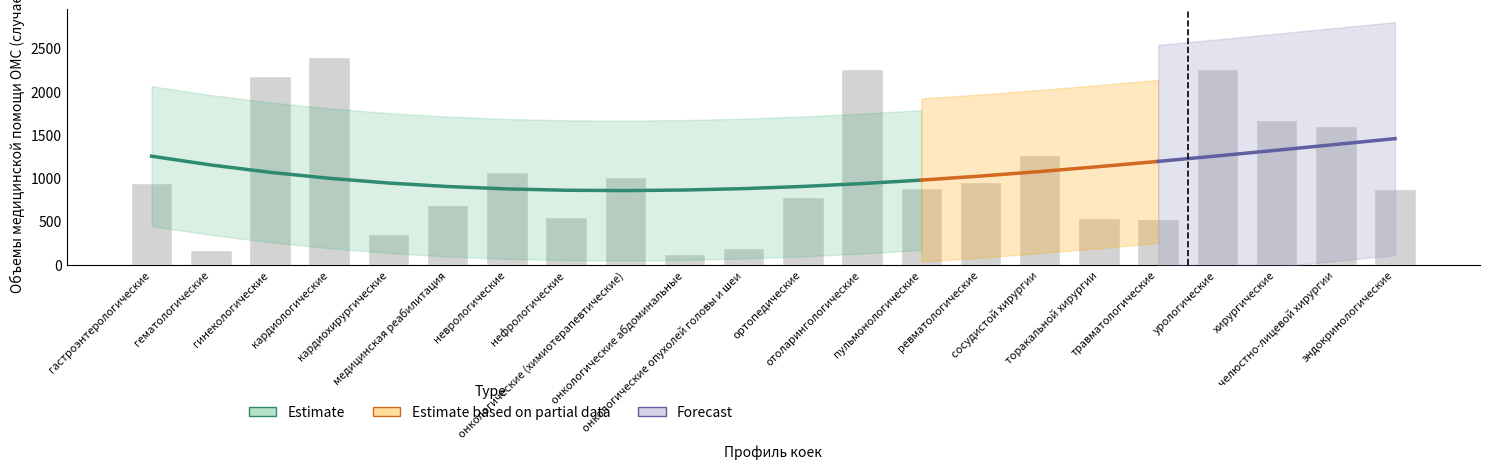

Reading left to right, extract all data points from this chart.

гастроэнтерологические=943	гематологические=165	гинекологические=2180	кардиологические=2393	кардиохирургические=350	медицинская реабилитация=690	неврологические=1071	нефрологические=554	онкологические (химиотерапевтические)=1012	онкологические абдоминальные=120	онкологические опухолей головы и шеи=195	ортопедические=778	отоларингологические=2261	пульмонологические=890	ревматологические=950	сосудистой хирургии=1266	торакальной хирургии=534	травматологические=531	урологические=2255	хирургические=1670	челюстно-лицевой хирургии=1600	эндокринологические=869